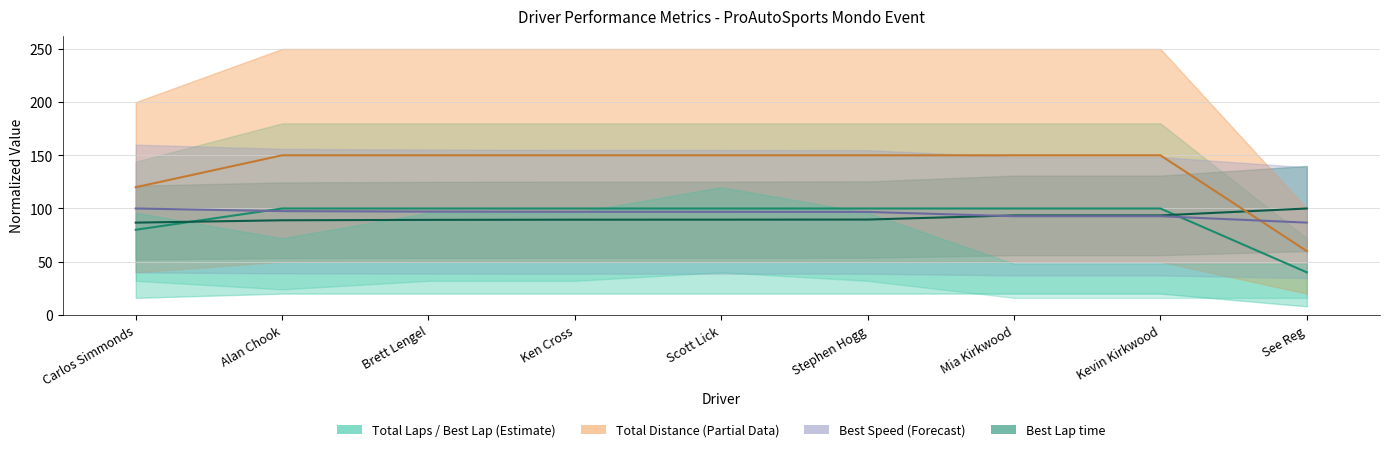

Reading left to right, what are all the values shown in this chart?

Total Laps: Carlos Simmonds=80.0	Alan Chook=100.0	Brett Lengel=100.0	Ken Cross=100.0	Scott Lick=100.0	Stephen Hogg=100.0	Mia Kirkwood=100.0	Kevin Kirkwood=100.0	See Reg=40.0
Best Lap time: Carlos Simmonds=86.7	Alan Chook=88.9	Brett Lengel=89.3	Ken Cross=89.5	Scott Lick=89.5	Stephen Hogg=89.6	Mia Kirkwood=93.5	Kevin Kirkwood=93.5	See Reg=100.0
Best Speed: Carlos Simmonds=100.0	Alan Chook=97.5	Brett Lengel=97.1	Ken Cross=96.9	Scott Lick=96.9	Stephen Hogg=96.8	Mia Kirkwood=92.7	Kevin Kirkwood=92.7	See Reg=86.7
Total Distance: Carlos Simmonds=120.0	Alan Chook=150.0	Brett Lengel=150.0	Ken Cross=150.0	Scott Lick=150.0	Stephen Hogg=150.0	Mia Kirkwood=150.0	Kevin Kirkwood=150.0	See Reg=60.0